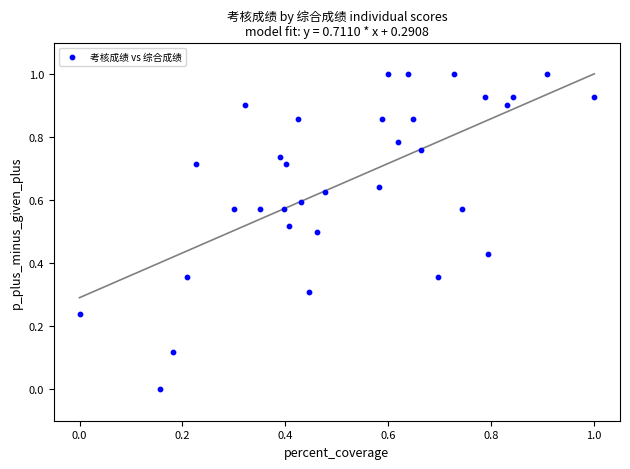

What is the range of X values (max minus min)?

1.0